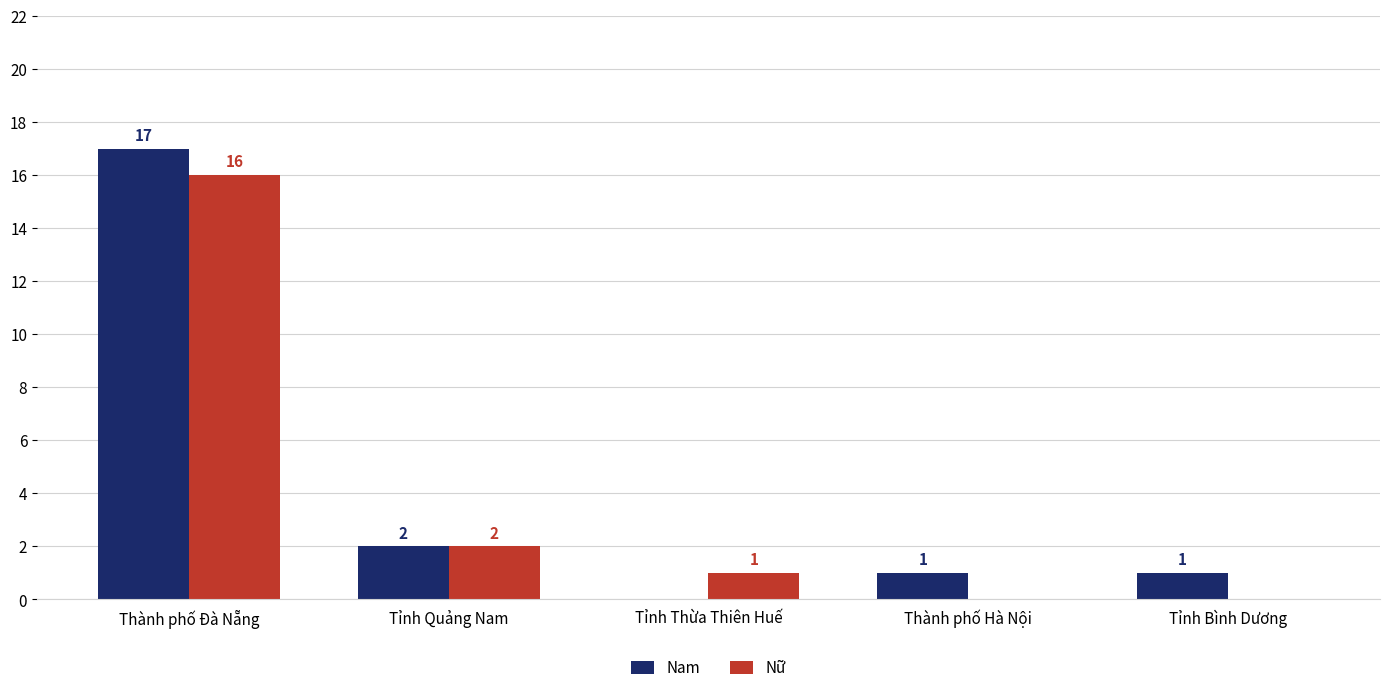

What is the maximum value shown in the chart?

17